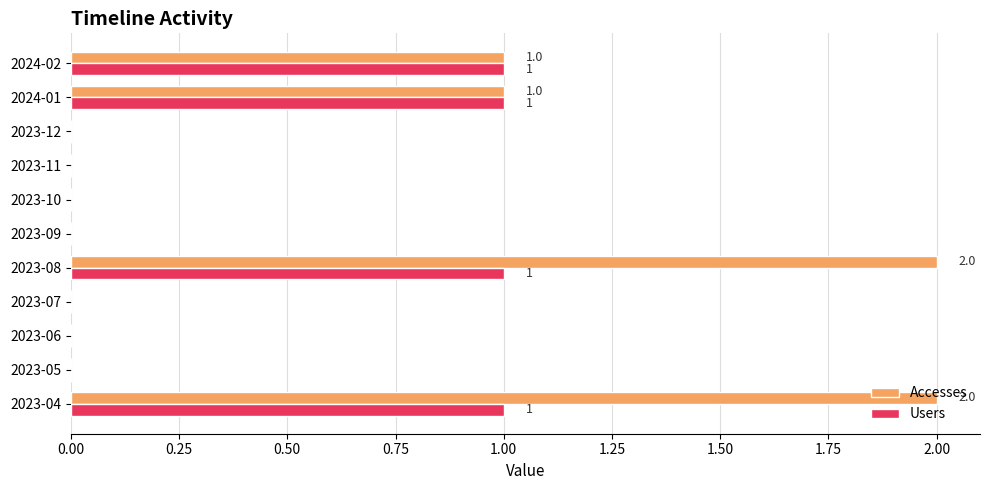

True or false: Users has a value of 0 at 2023-10.

True